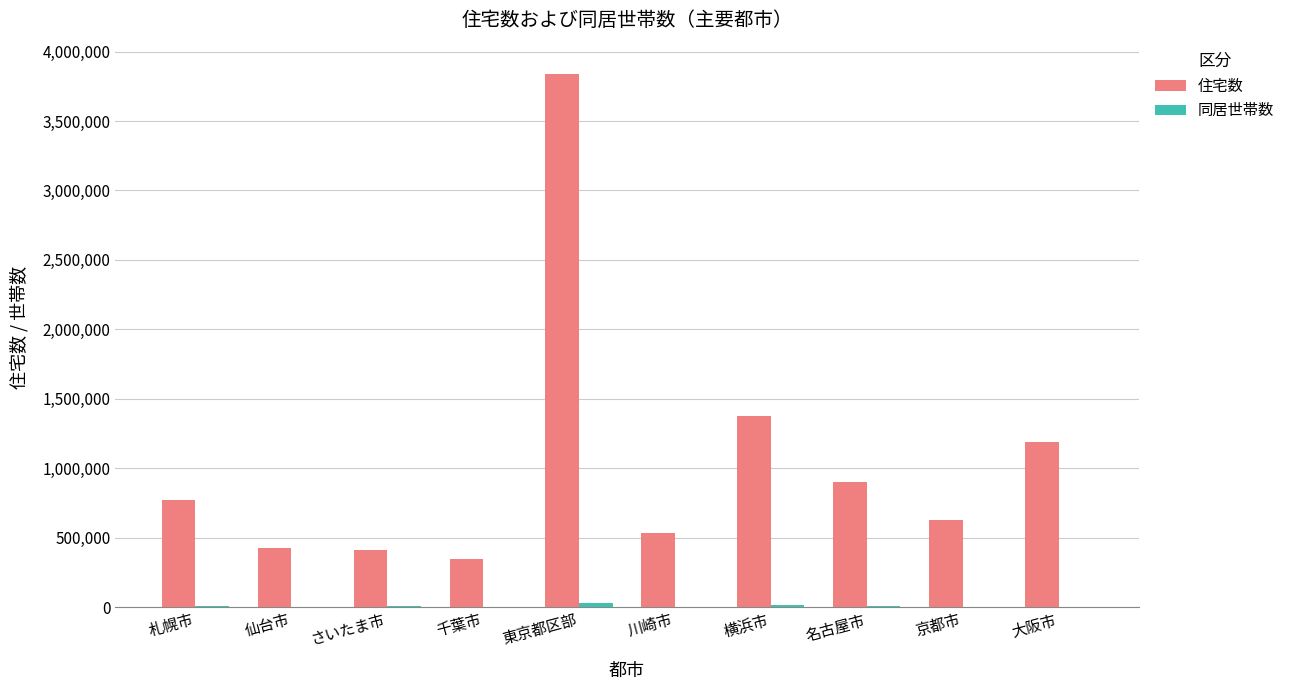

Between 京都市 and 大阪市, which series saw the biggest shift?

住宅数